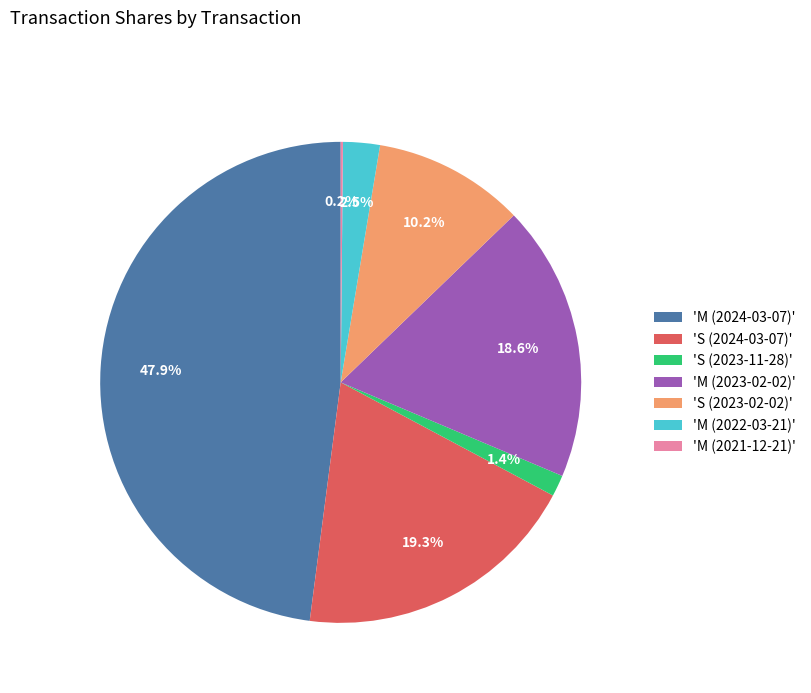

Which has a higher value, 'S (2023-02-02)' or 'M (2023-02-02)'?

'M (2023-02-02)'